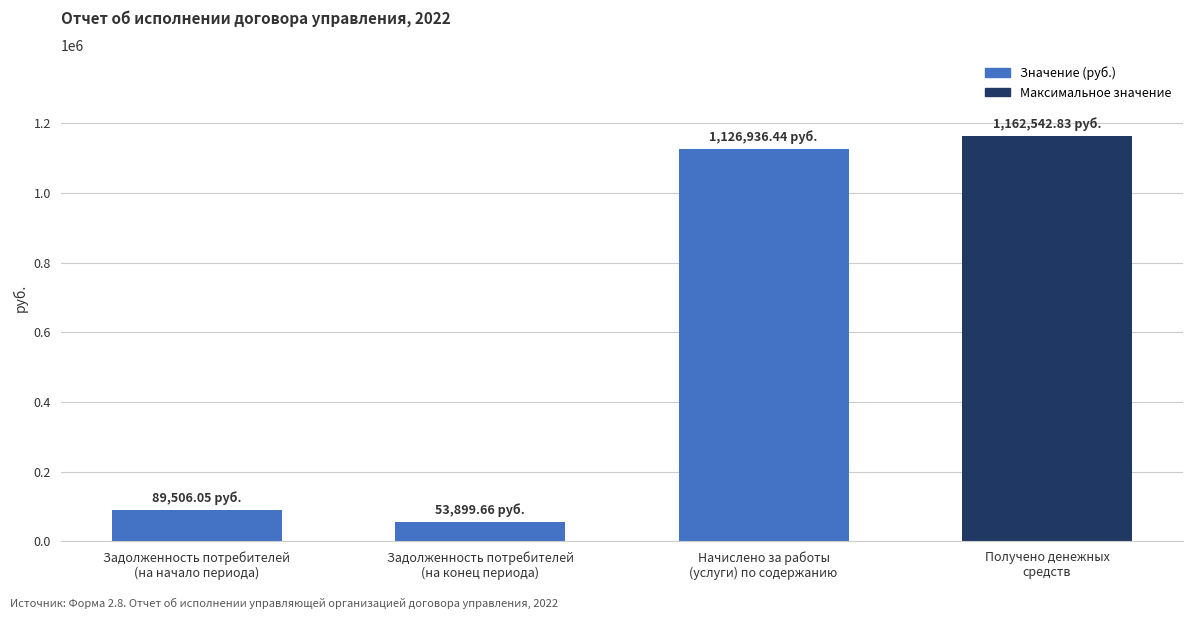

The value at Начислено за работы
(услуги) по содержанию is 698345.3. True or false?

False